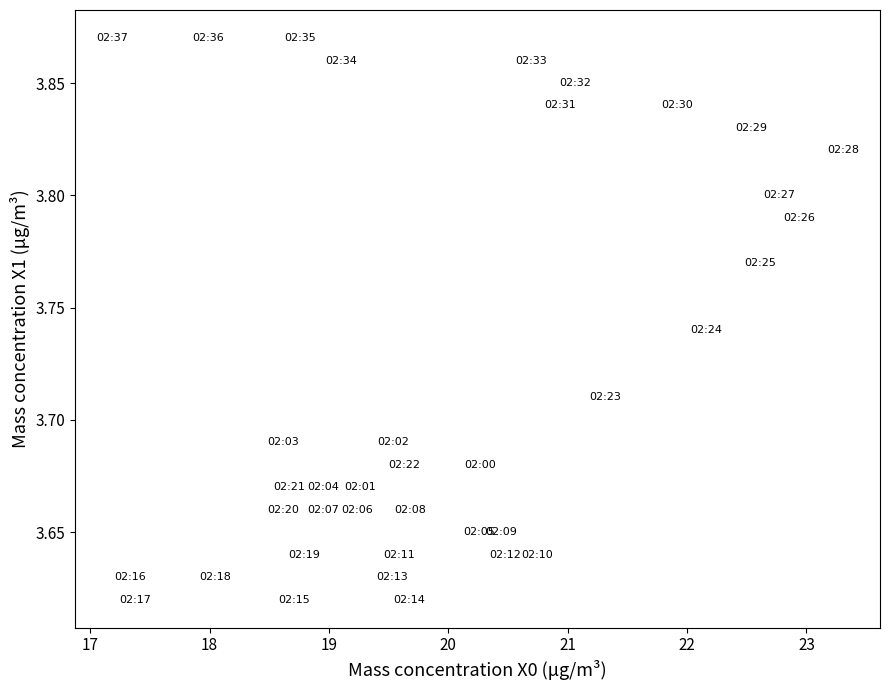

What is the range of X values (max minus min)?

6.1